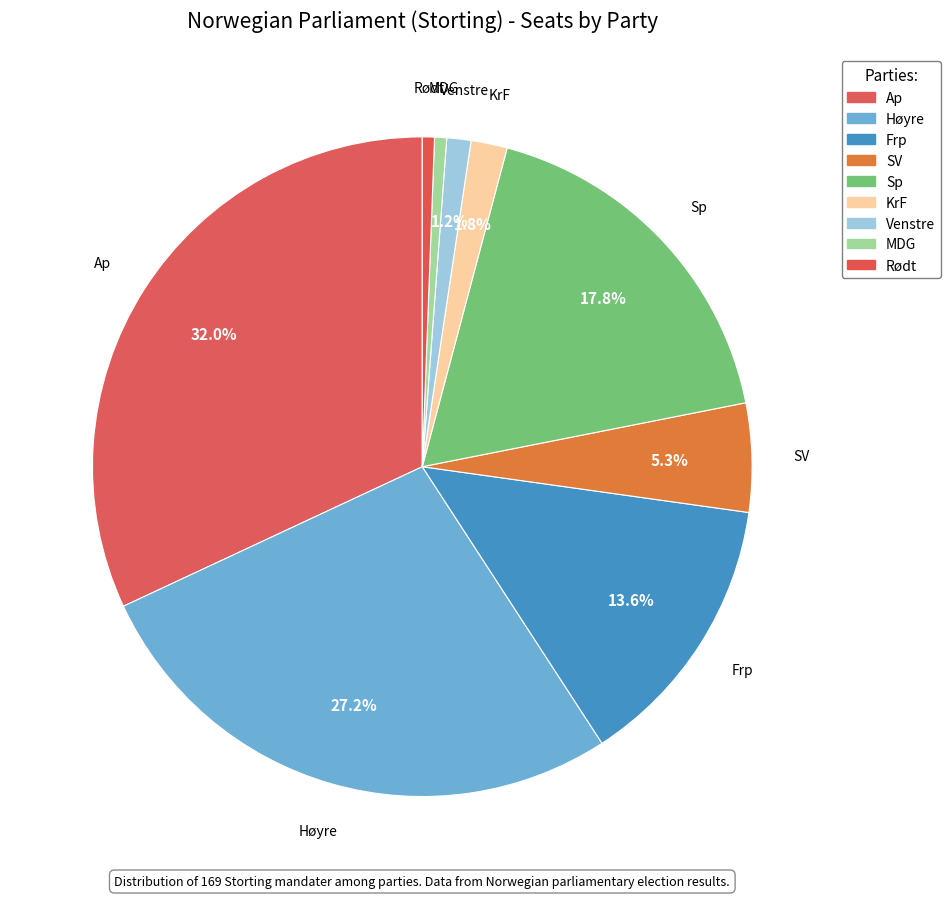

To the nearest percent, what is the average slice percentage?

11%